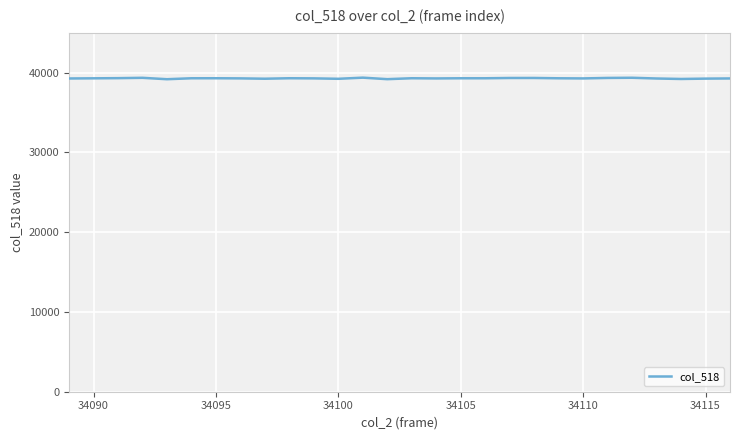

What is the minimum value shown in the chart?

39167